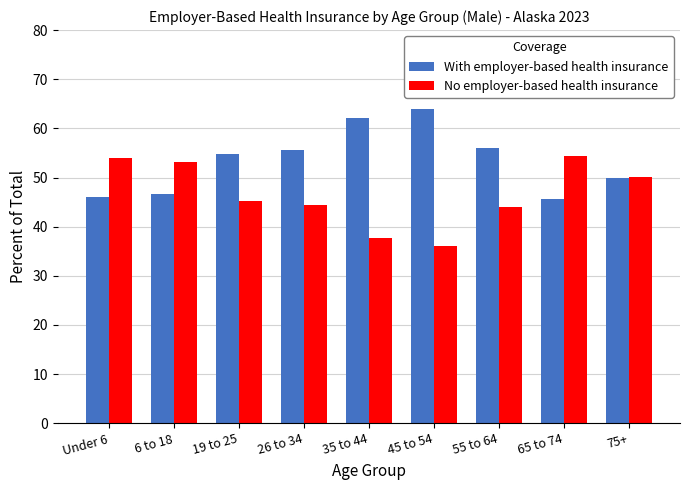

How many distinct data groups are displayed?

2